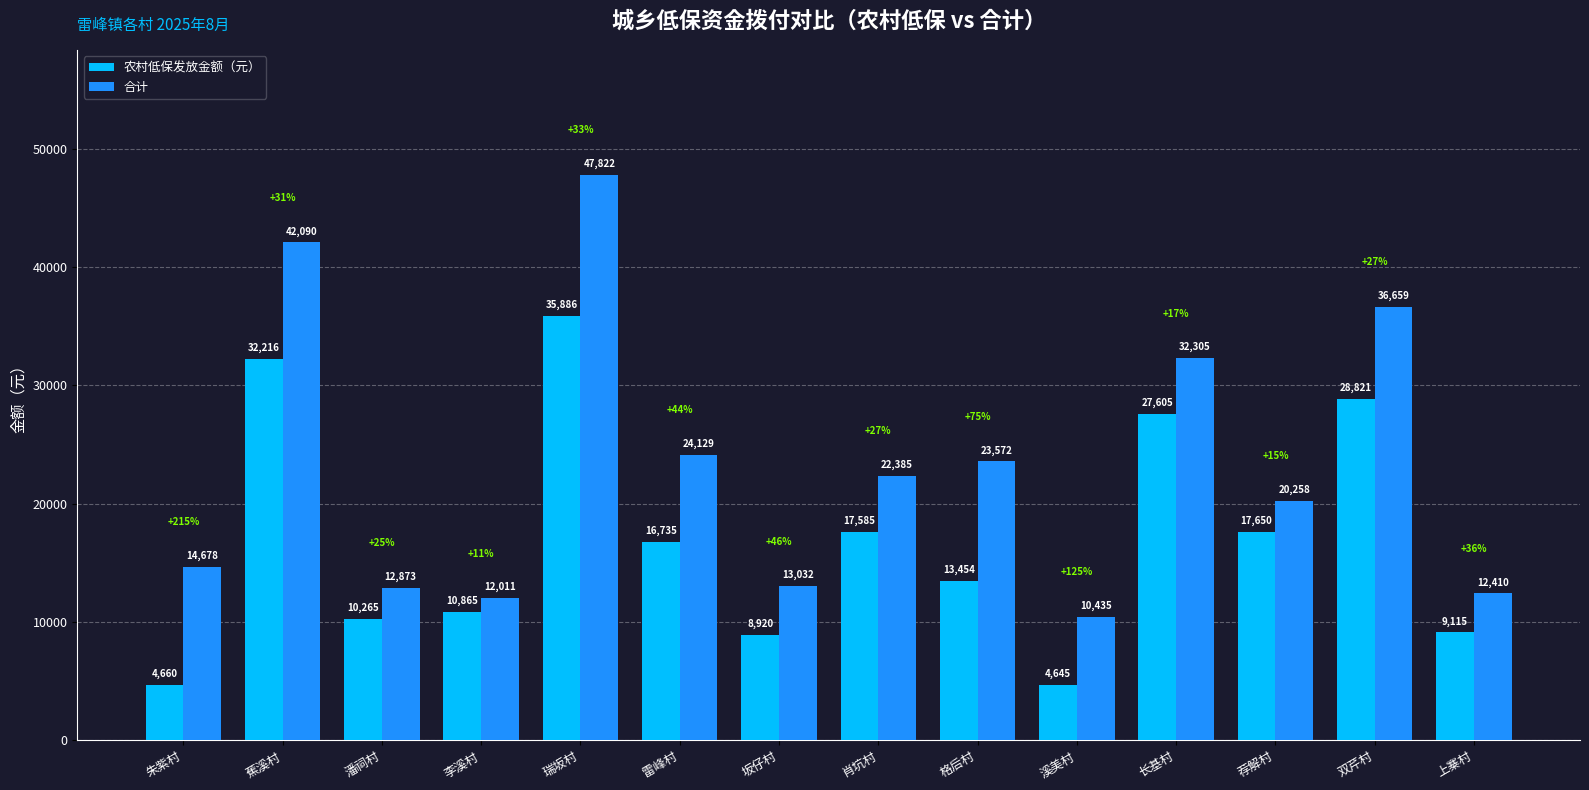

What is the sum of the 合计 values at 雷峰村 and 溪美村?

34564